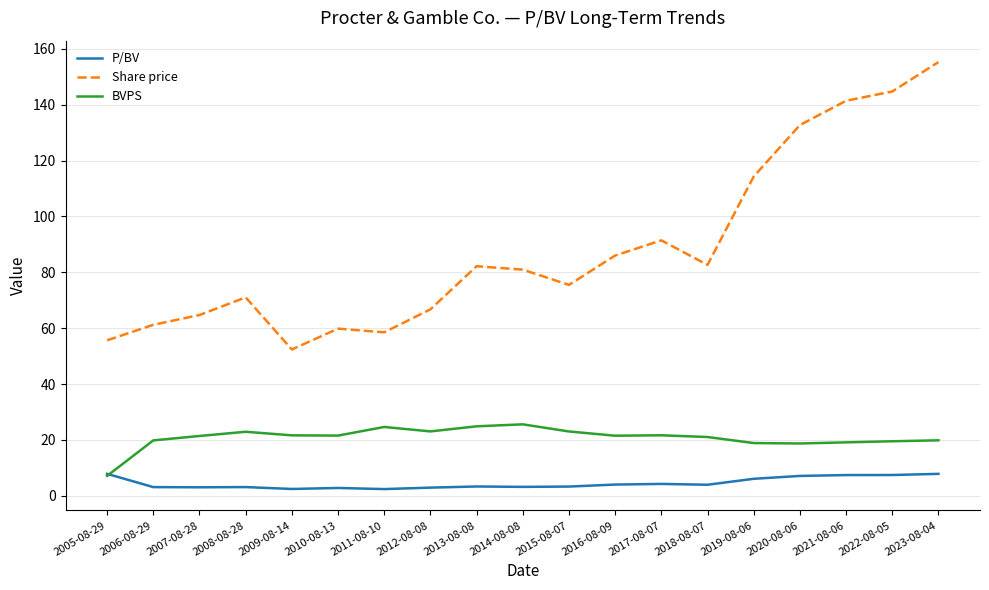

Which category has the lowest value in the BVPS series?

2005-08-29